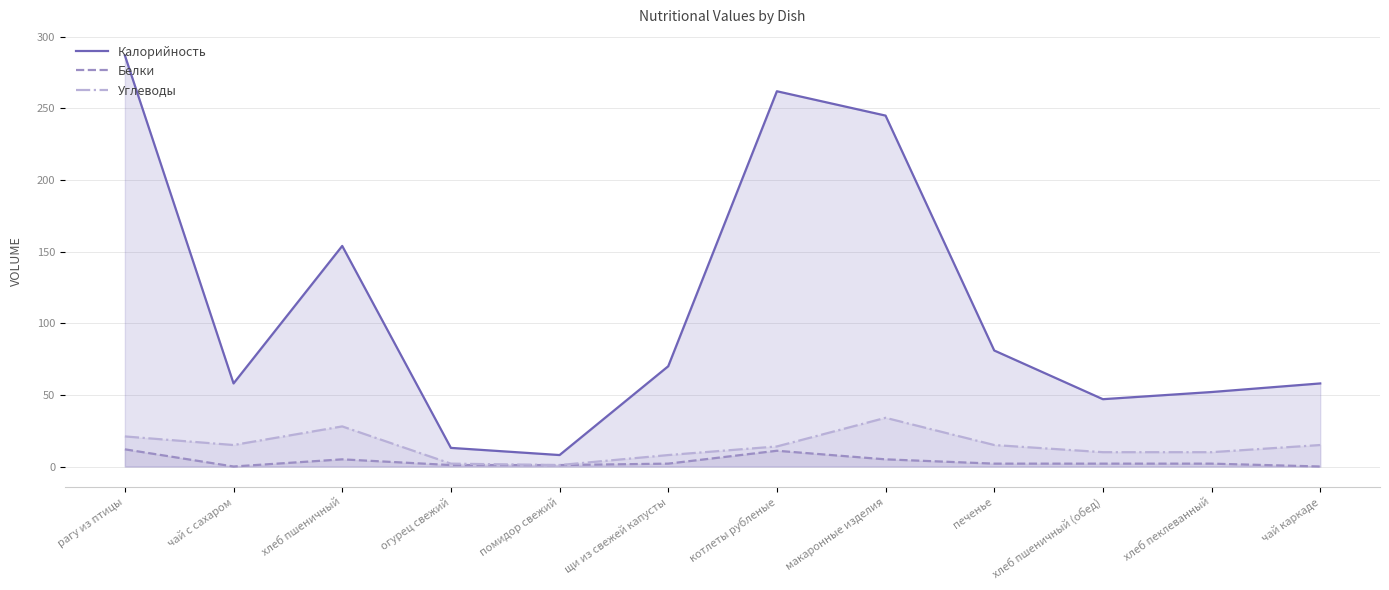

Which series has the widest spread of values?

Калорийность